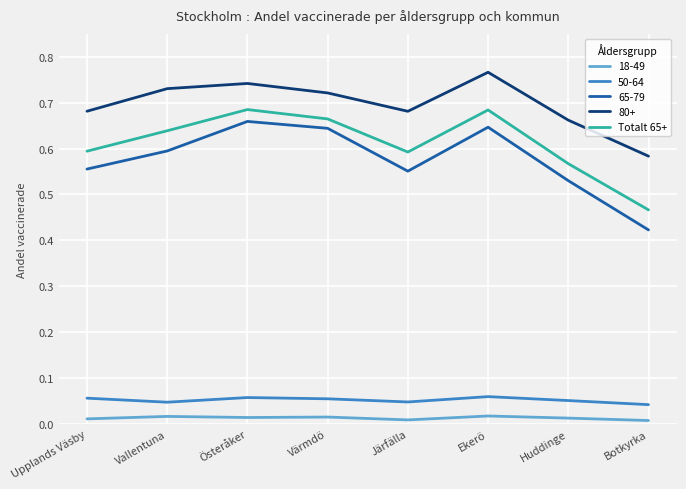

Which series has the widest spread of values?

65-79